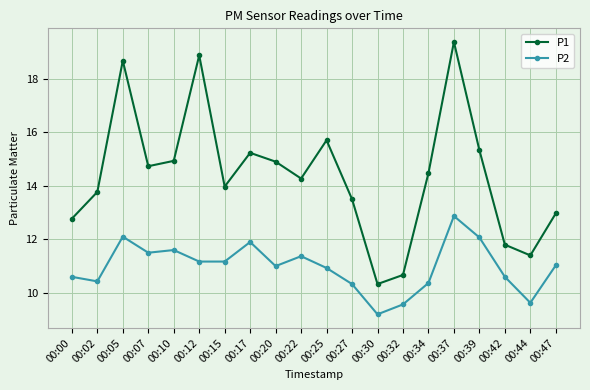

The value of P2 at 00:07 is 2.6. True or false?

False